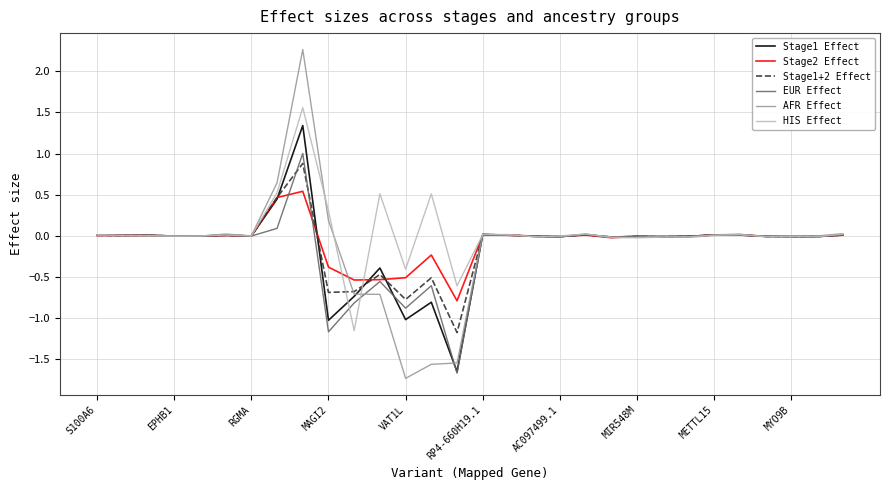

What is the average value of the Stage2 Effect series?

-0.1